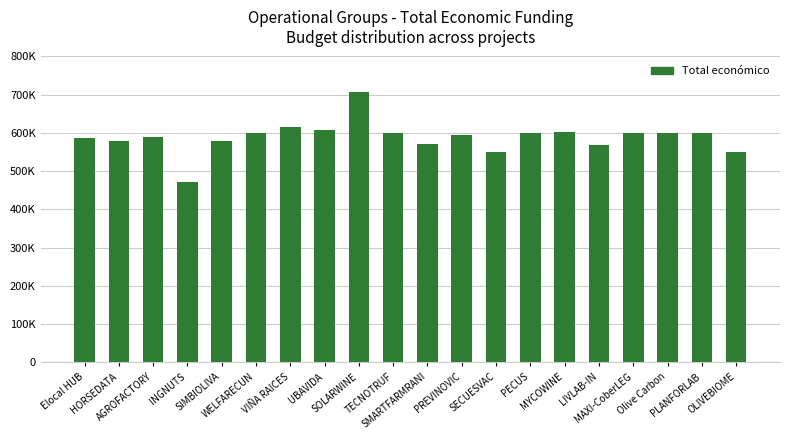

What is the average value?

588249